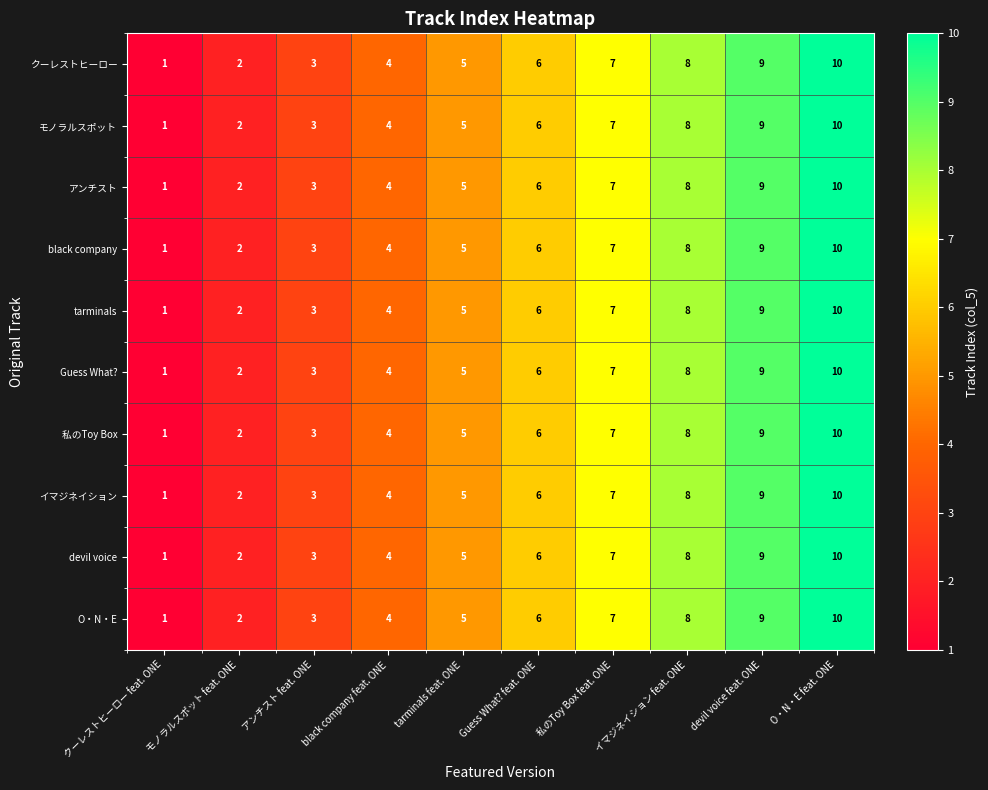

What is the minimum value shown in the chart?

1